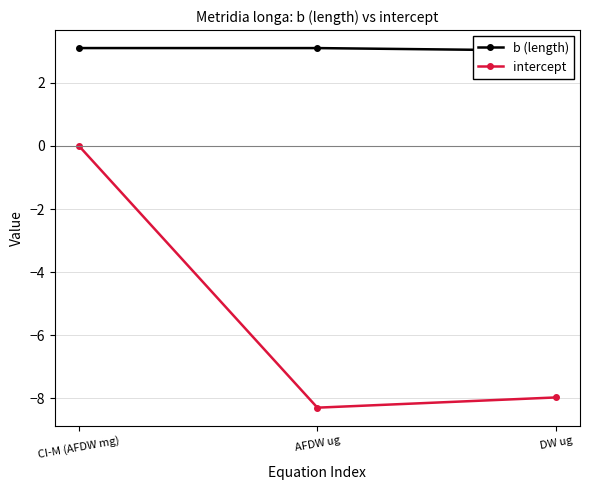

What is the label of the 1st point from the right?

DW ug